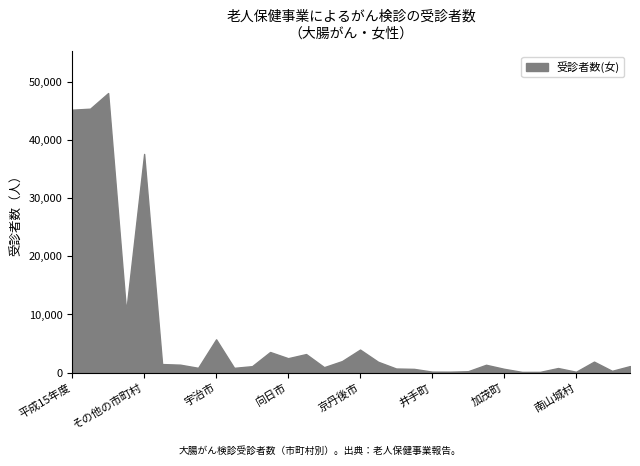

Rank the categories by value from lowest to highest.

笠置町, 和束町, 南山城村, 宇治田原町, 井手町, 山城町, 伊根町, 久御山町, 加茂町, 大山崎町, 精華町, 宮津市, 綾部市, 八幡市, 亀岡市, 与謝野町, 木津町, 舞鶴市, 福知山市, 南丹市, 京丹波町, 京田辺市, 向日市, 長岡京市, 城陽市, 京丹後市, 宇治市, 京都市, その他の市町村, 平成15年度, 16, 17